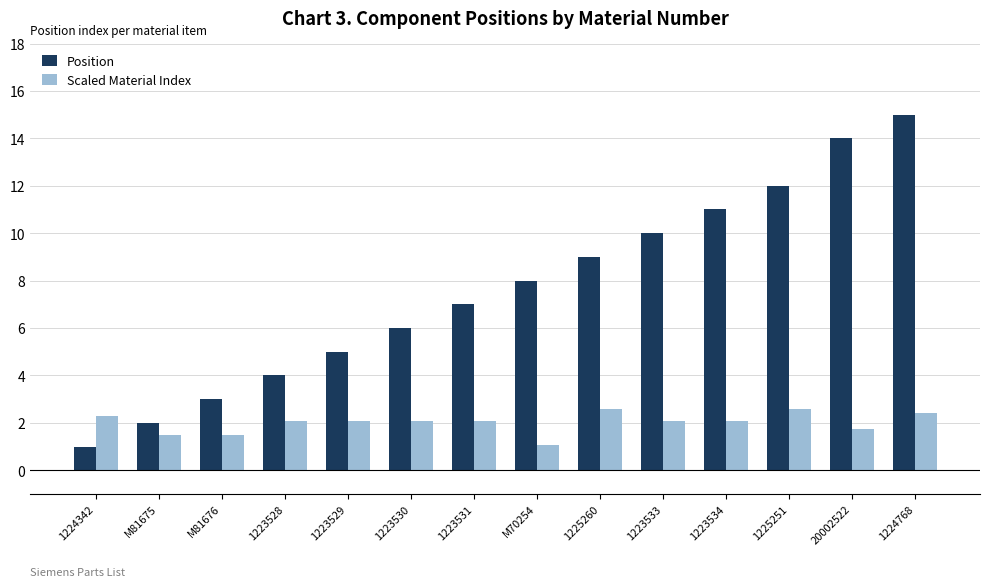

What is the difference between the highest and lowest values at 1225251?

9.4